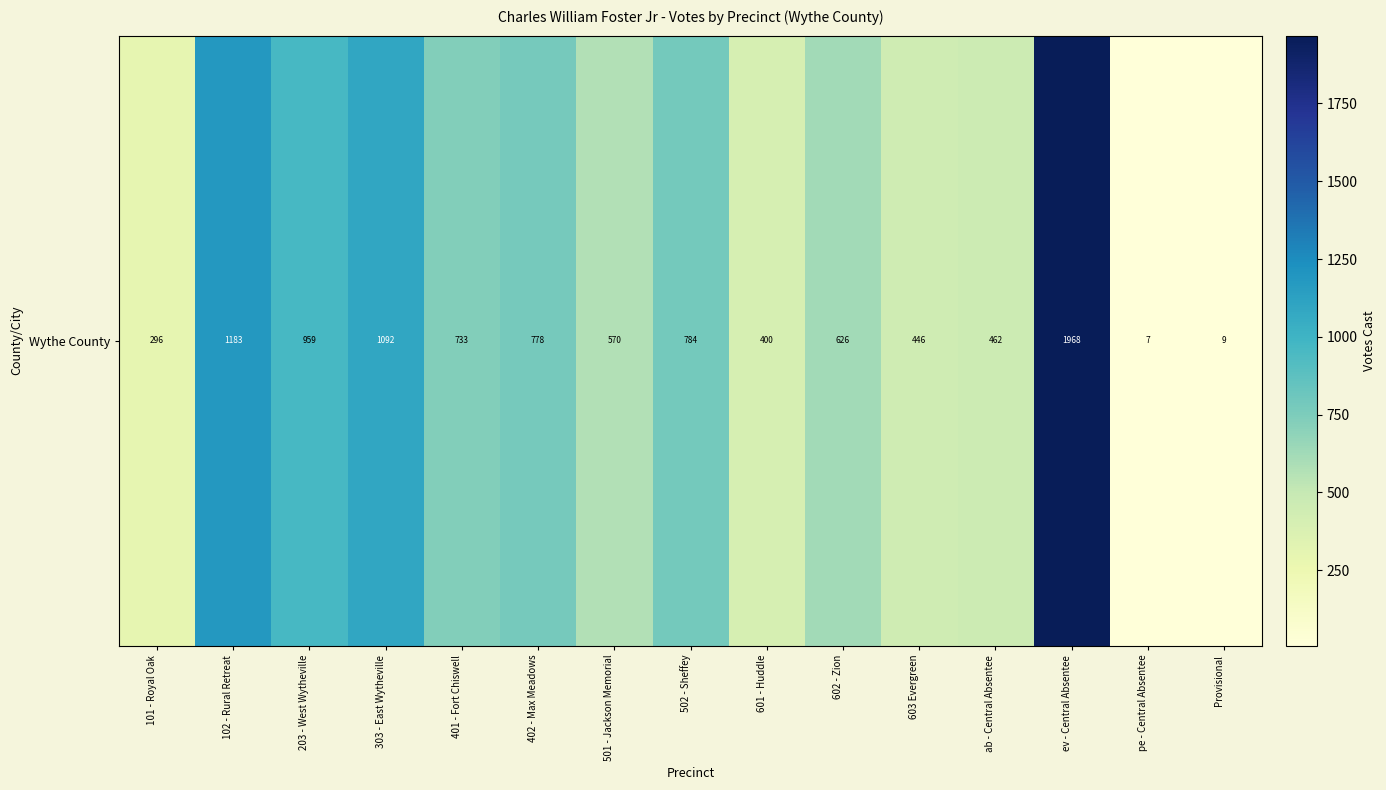

Is it true that the value at ab - Central Absentee is 661?

False